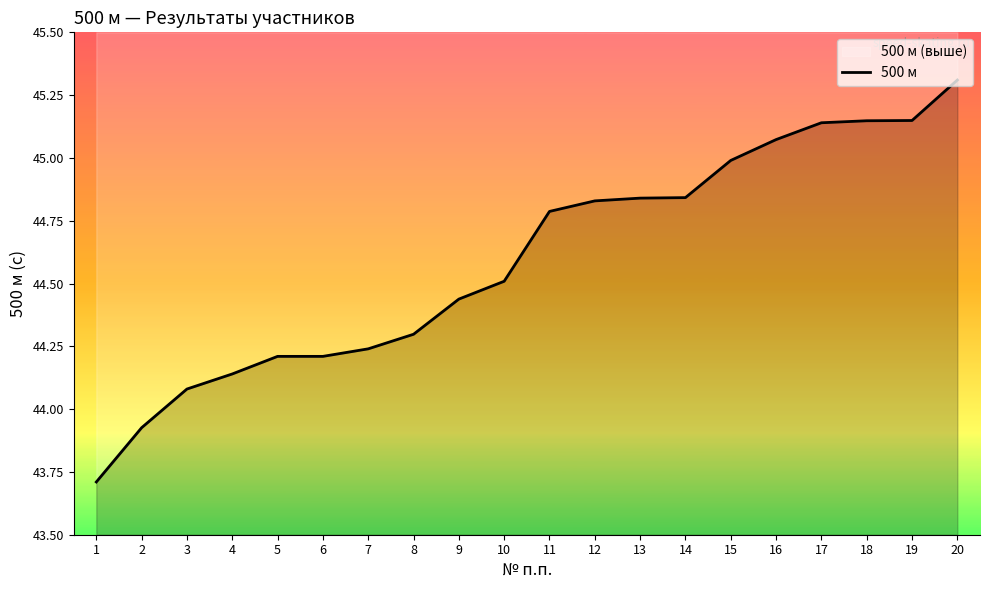

Where does the data first go above 44?

3